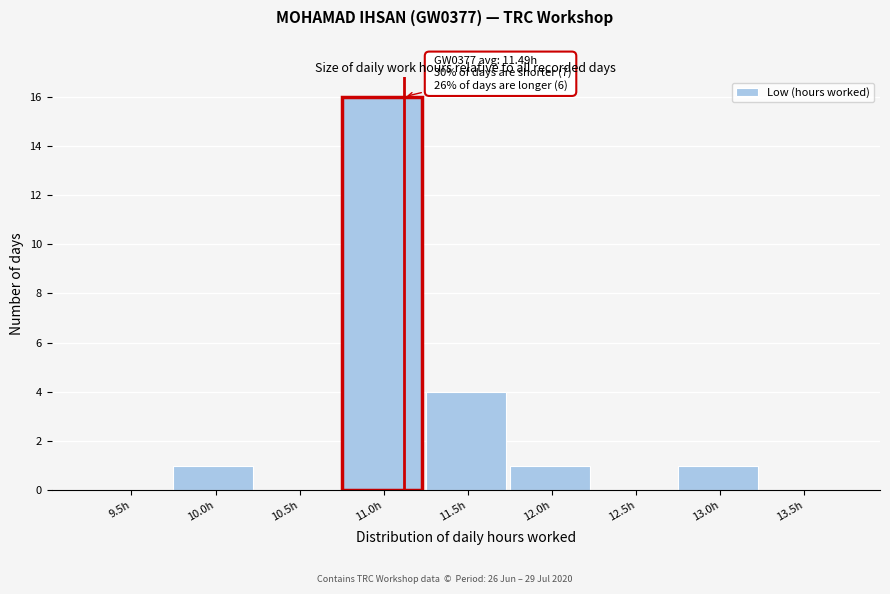

Reading left to right, what are all the values shown in this chart?

9.5h=0	10.0h=1	10.5h=0	11.0h=16	11.5h=4	12.0h=1	12.5h=0	13.0h=1	13.5h=0